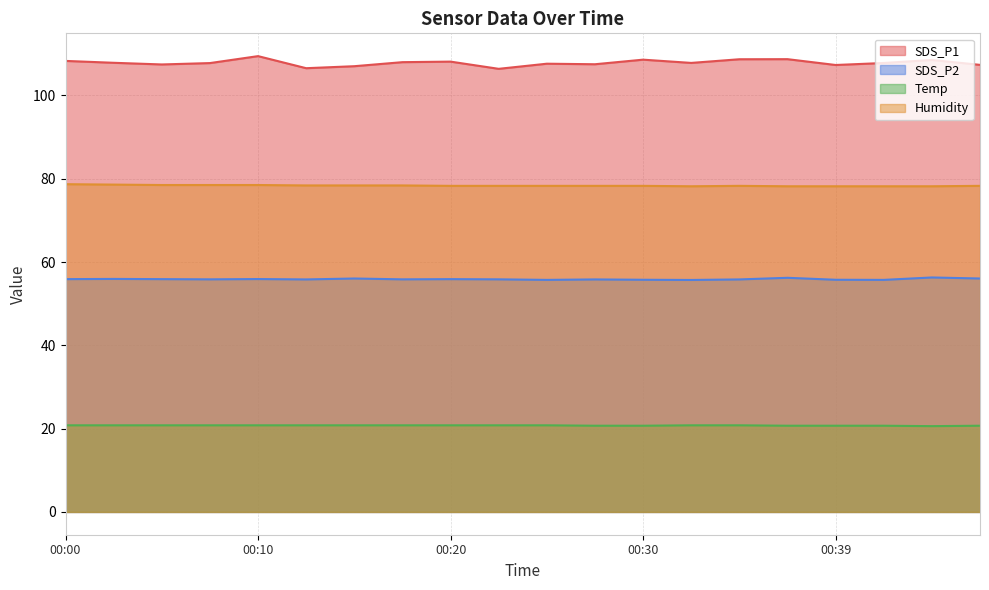

The value of SDS_P2 at 00:30 is 55.8. True or false?

True